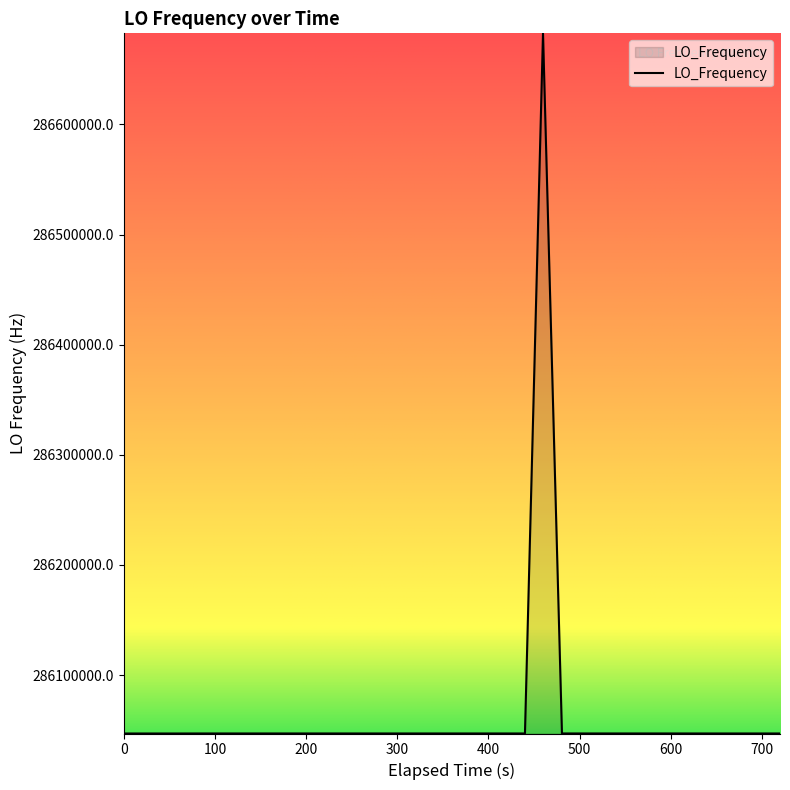

What is the maximum value shown in the chart?

286682717.9